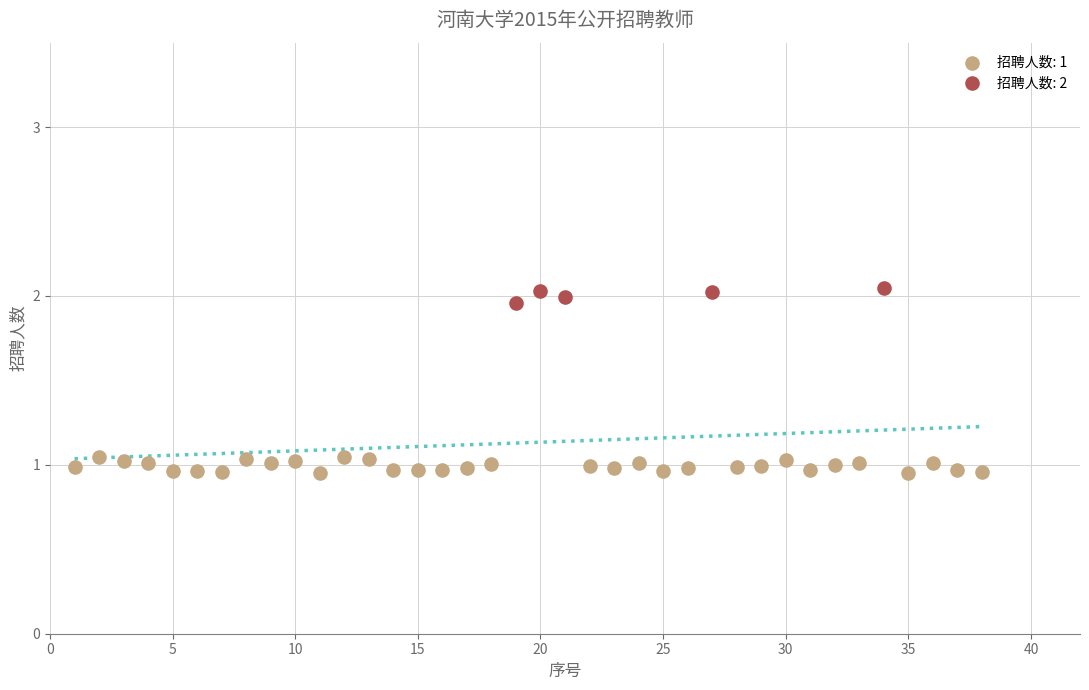

Which series contains the lowest Y value?

招聘人数: 1